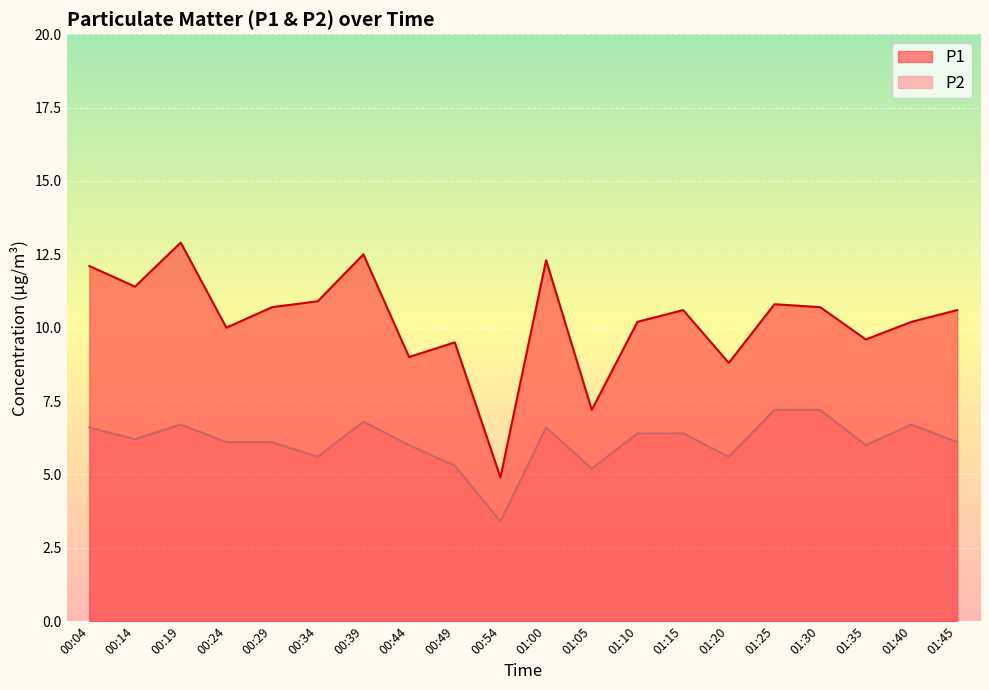

Where does the P2 series first go above 6?

00:04